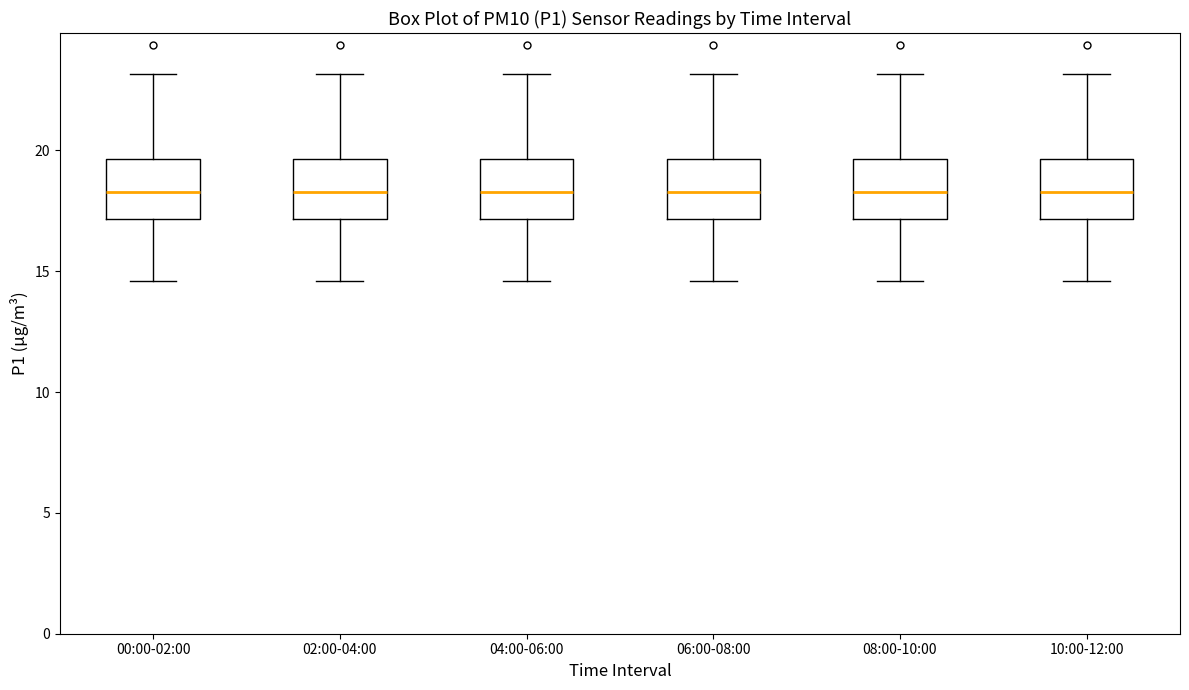

Reading left to right, read every box against the y-axis: the position of its median line, the range the box covers, and the ends of its whiskers. The values are not printed on the chart, so give them approximately, as read against the axis.

00:00-02:00: median 18.5, box 17.0 to 19.5, whiskers 14.5 to 23.0
02:00-04:00: median 18.5, box 17.0 to 19.5, whiskers 14.5 to 23.0
04:00-06:00: median 18.5, box 17.0 to 19.5, whiskers 14.5 to 23.0
06:00-08:00: median 18.5, box 17.0 to 19.5, whiskers 14.5 to 23.0
08:00-10:00: median 18.5, box 17.0 to 19.5, whiskers 14.5 to 23.0
10:00-12:00: median 18.5, box 17.0 to 19.5, whiskers 14.5 to 23.0